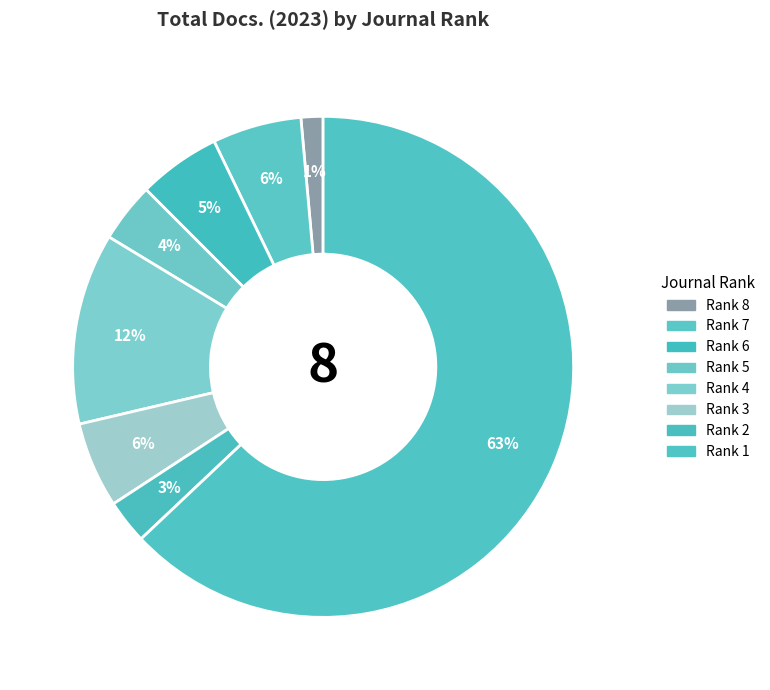

Which category has the smallest portion of the pie?

Rank 8